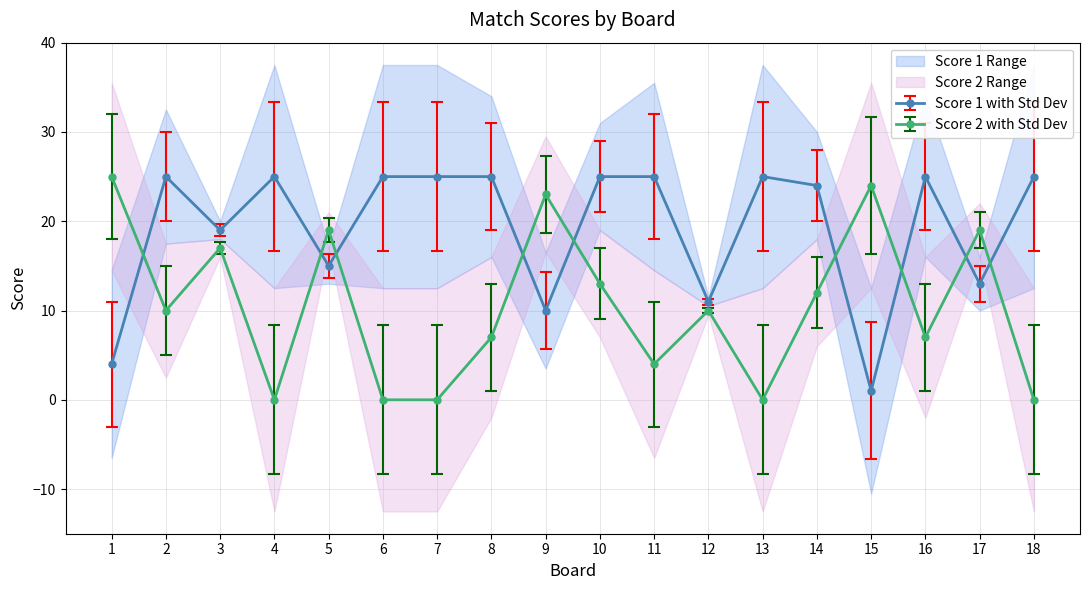

At which category does the chart reach its minimum across all series?

4